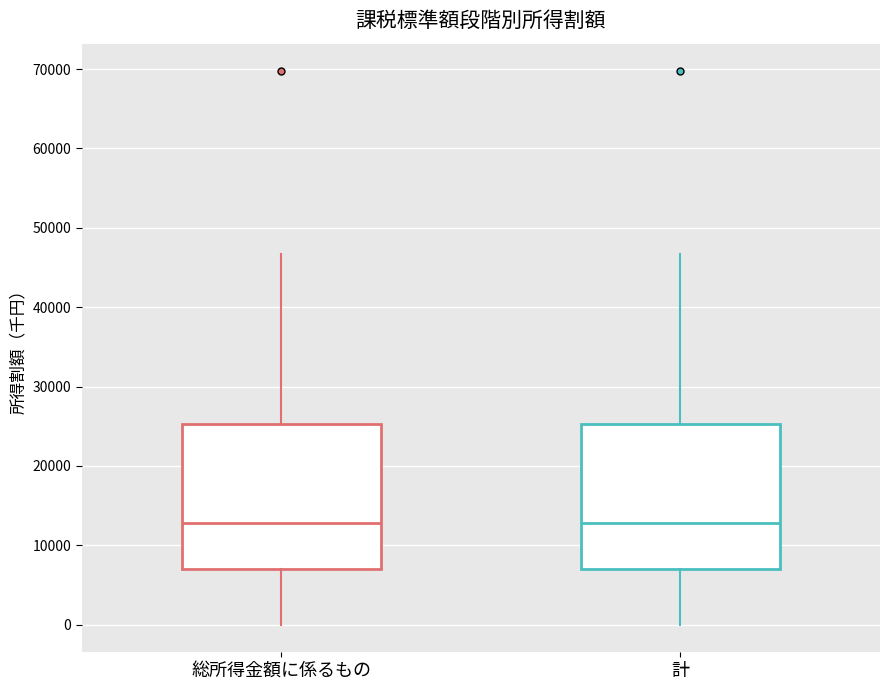

Reading left to right, read every box against the y-axis: the position of its median line, the range the box covers, and the ends of its whiskers. The values are not printed on the chart, so give them approximately, as read against the axis.

総所得金額に係るもの: median 13000, box 7000 to 25000, whiskers 0 to 47000
計: median 13000, box 7000 to 25000, whiskers 0 to 47000